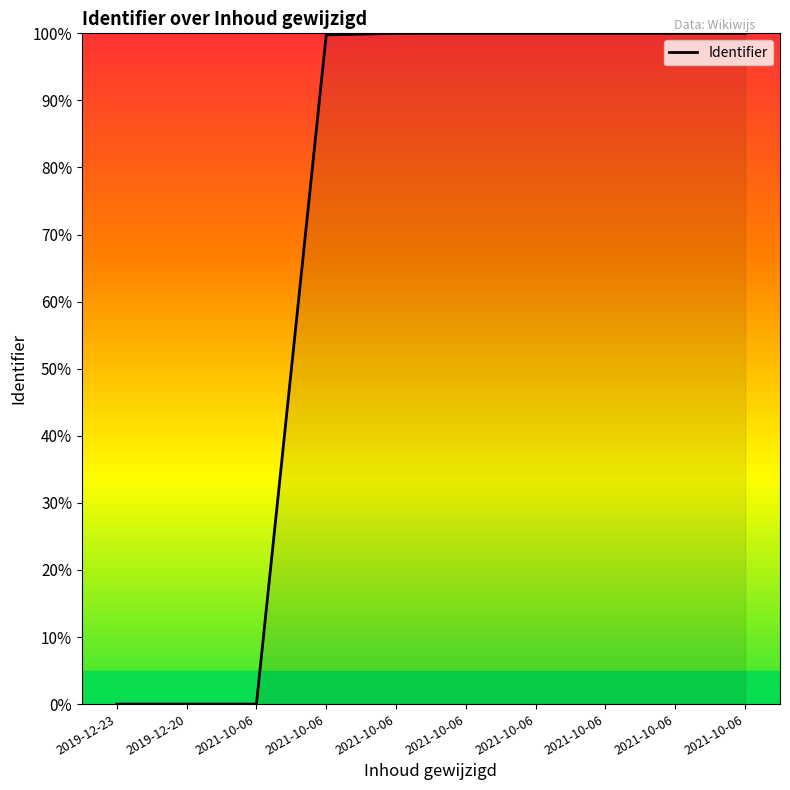

What is the sum of the values at 2021-10-06 and 2021-10-06?

200.0